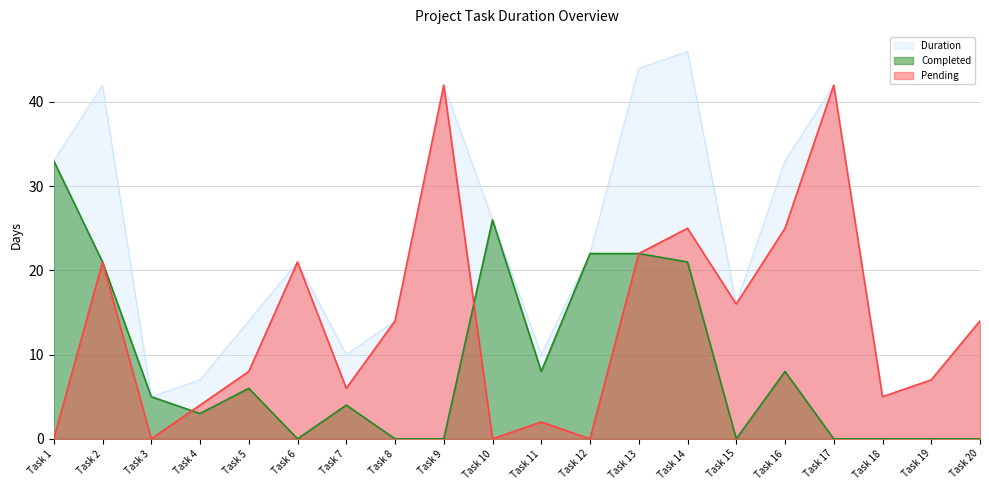

Is the value of Duration at Task 7 greater than the value of Pending at Task 17?

No